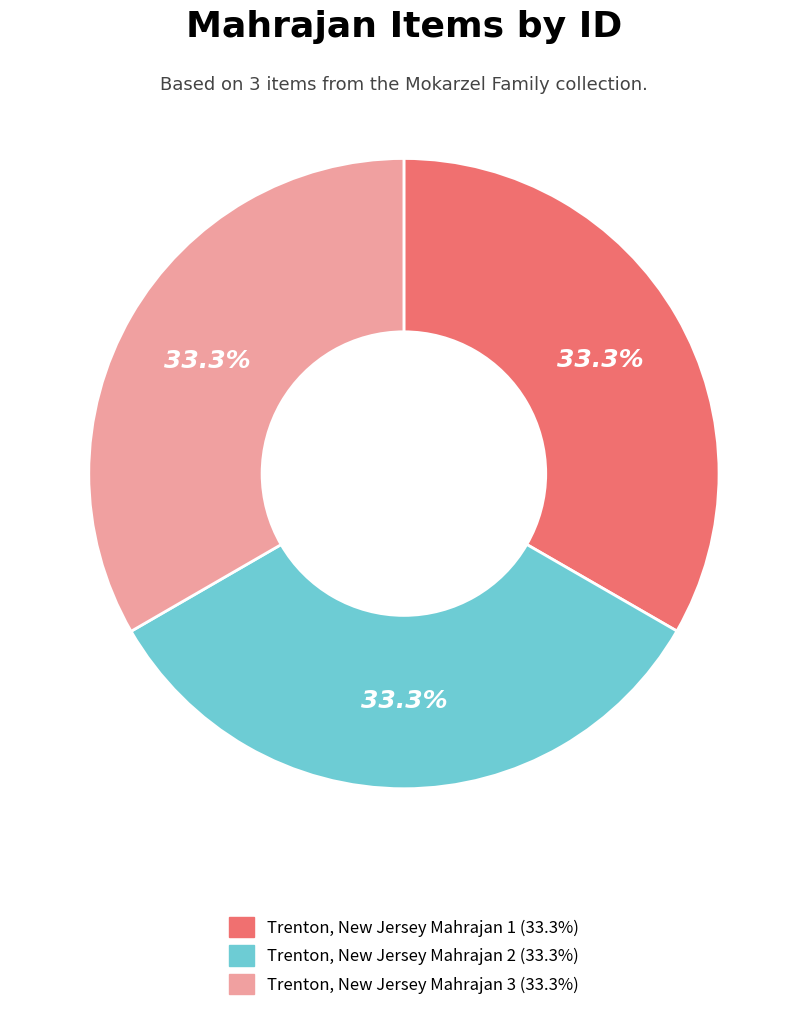

How many segments does this pie chart have?

3